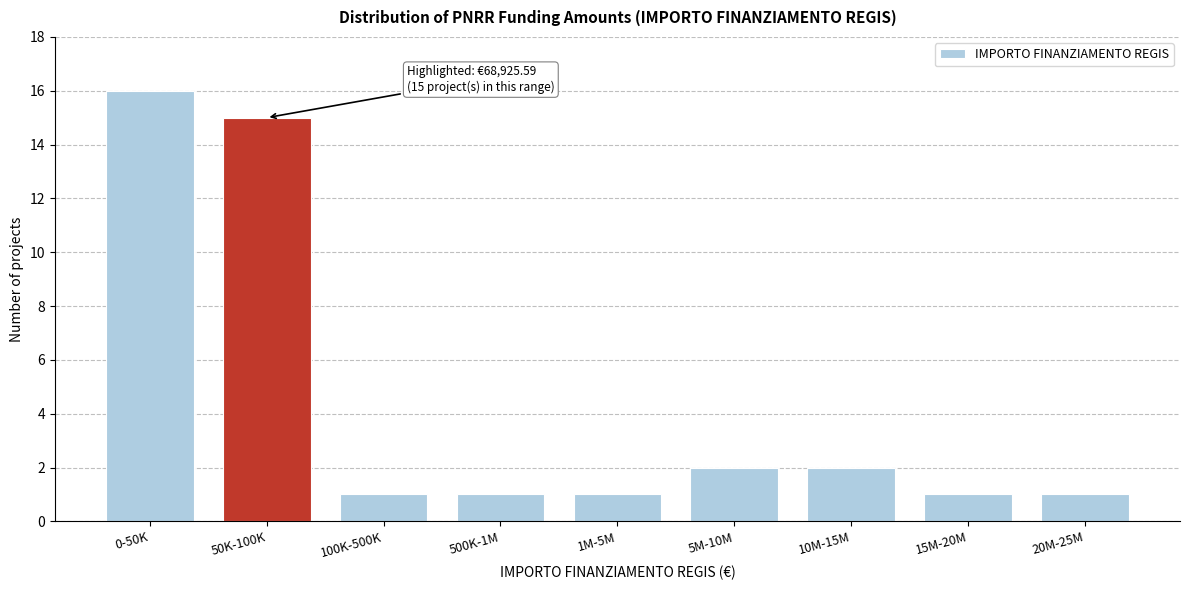

Reading left to right, what are all the values shown in this chart?

16	15	1	1	1	2	2	1	1